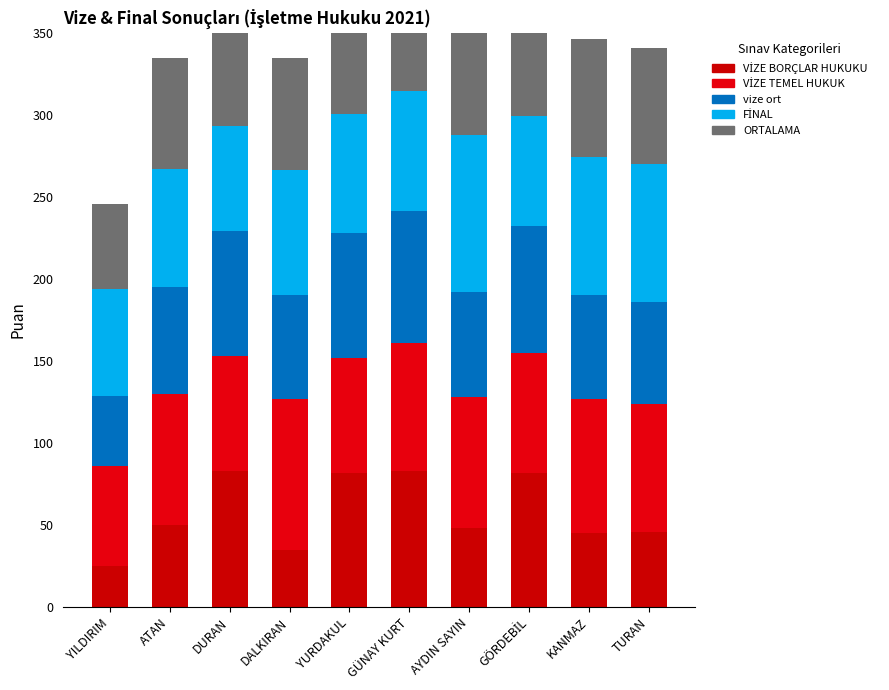

Between YURDAKUL and GÖRDEBİL, which series saw the biggest shift?

FİNAL